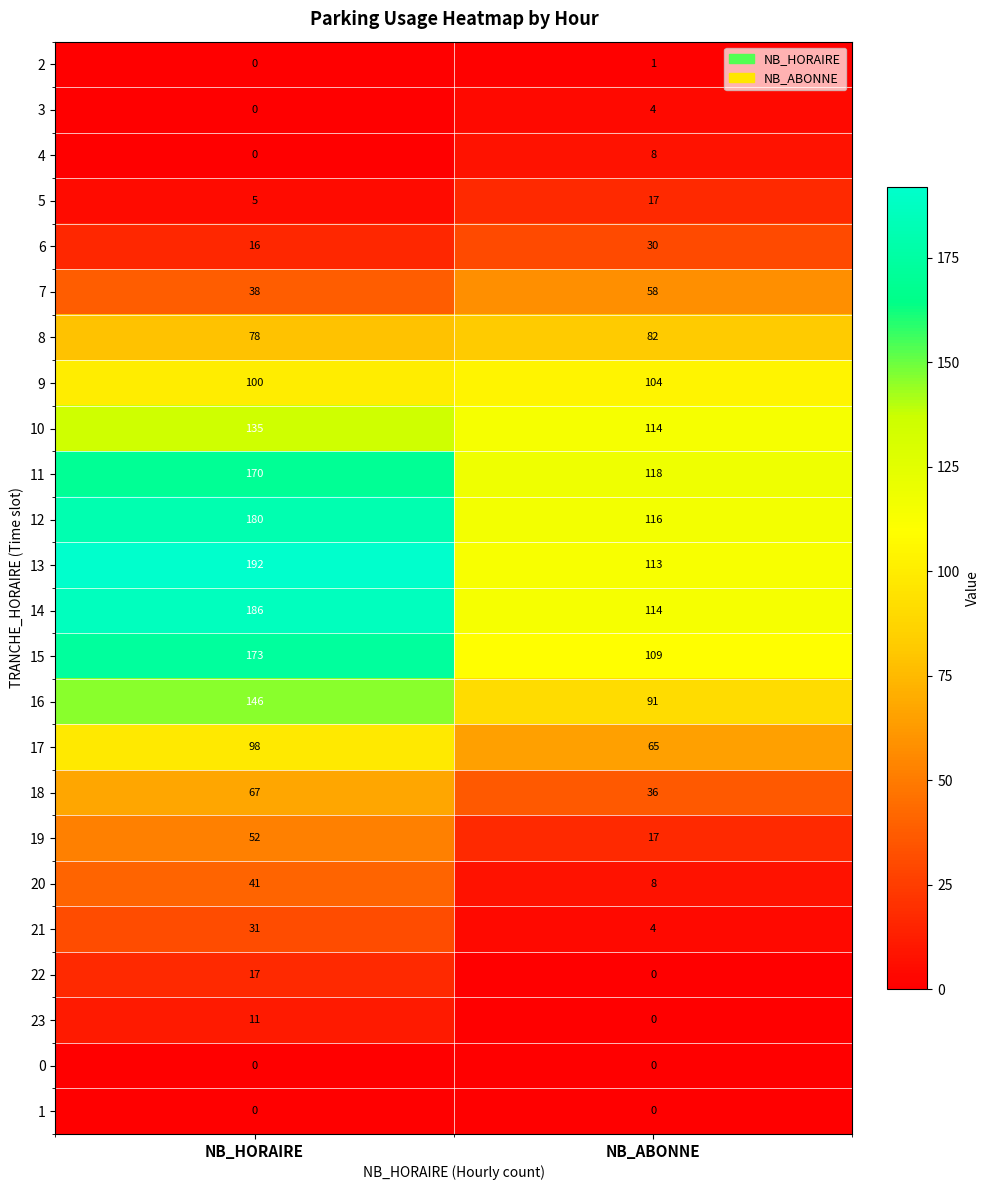

How many data points does each series have?

2